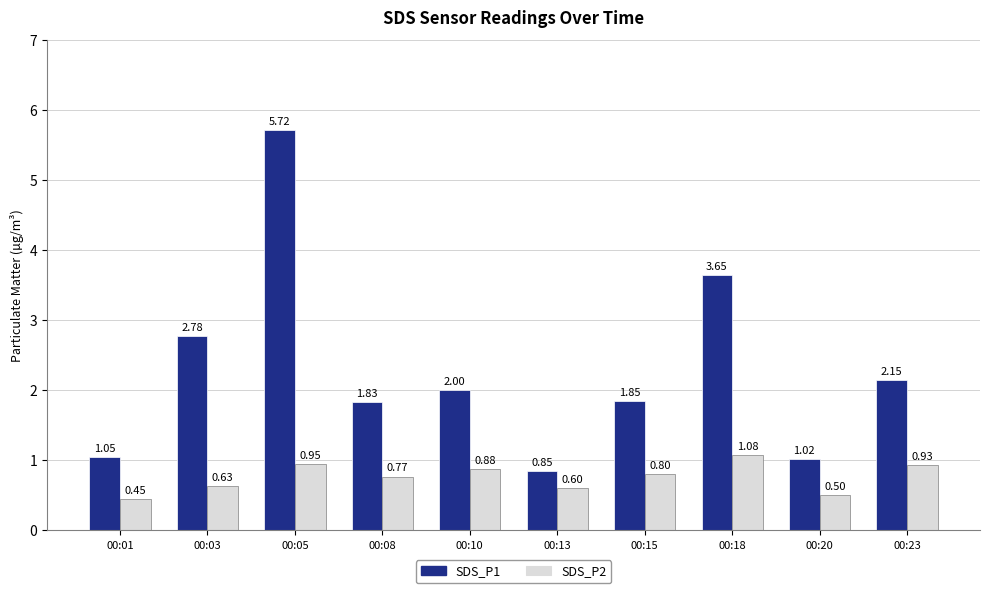

At which category is the sum across all series the highest?

00:05